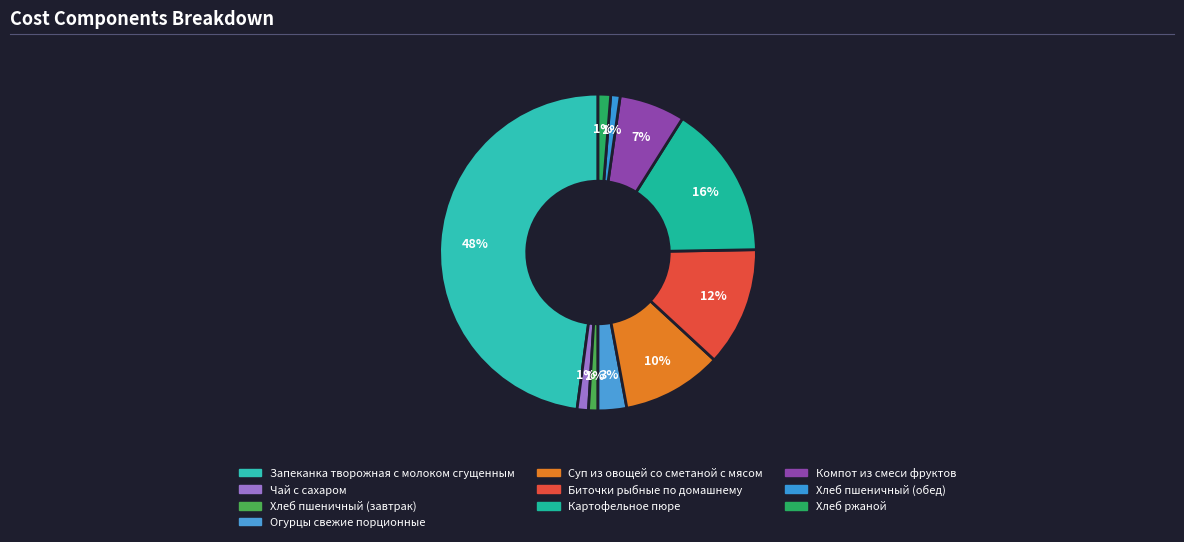

Combined, do Суп из овощей со сметаной с мясом and Картофельное пюре account for over 50%?

No